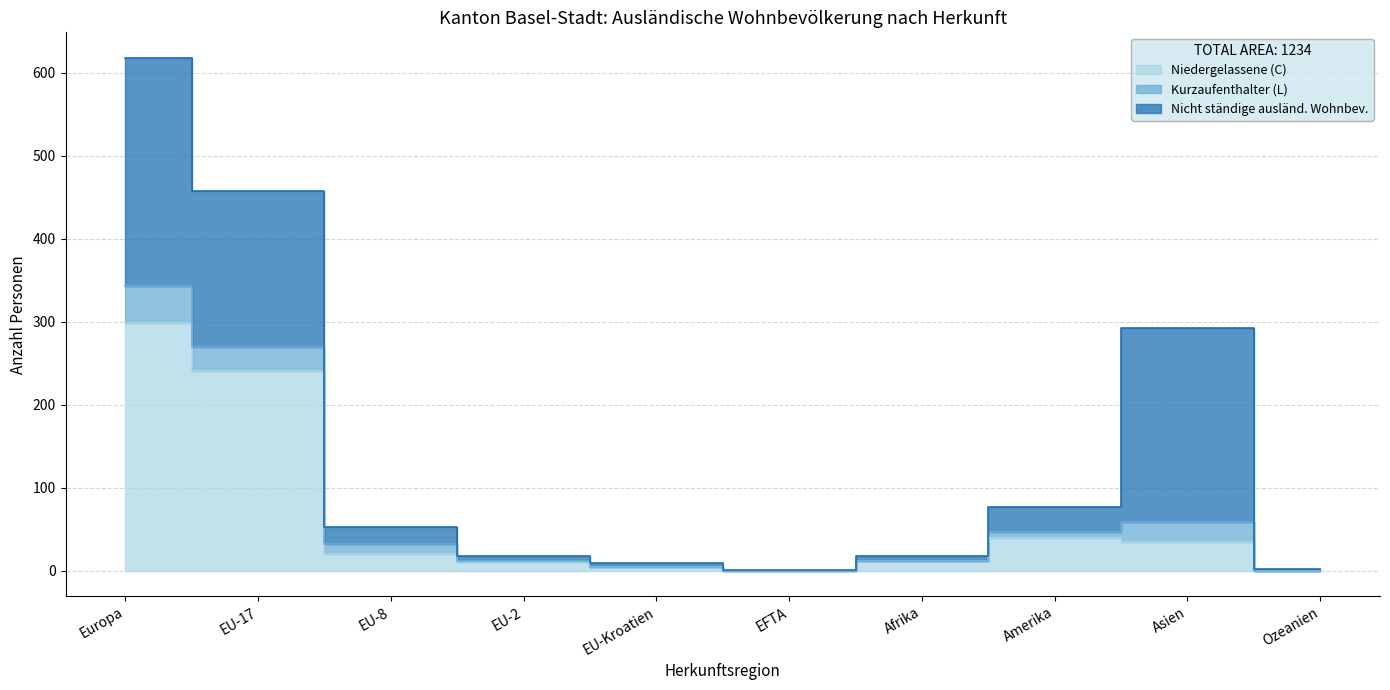

Rank the categories by Aufenthalter (B) Total value from highest to lowest.

Europa, EU-17, Asien, Amerika, EU-8, Afrika, EU-2, EU-Kroatien, EFTA, Ozeanien